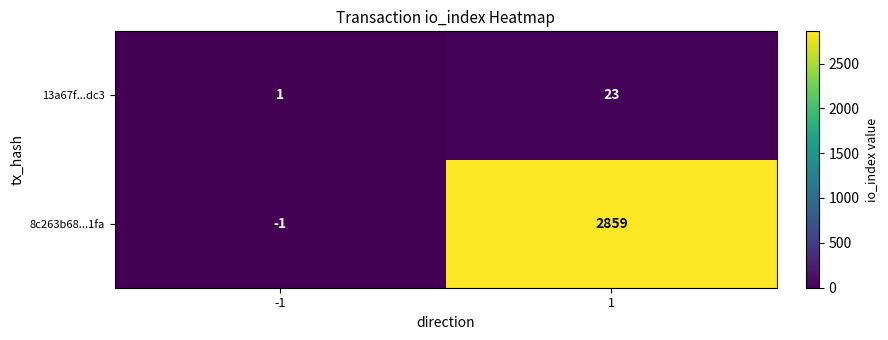

What is the sum of the 13a67f...dc3 values at 1 and -1?

24